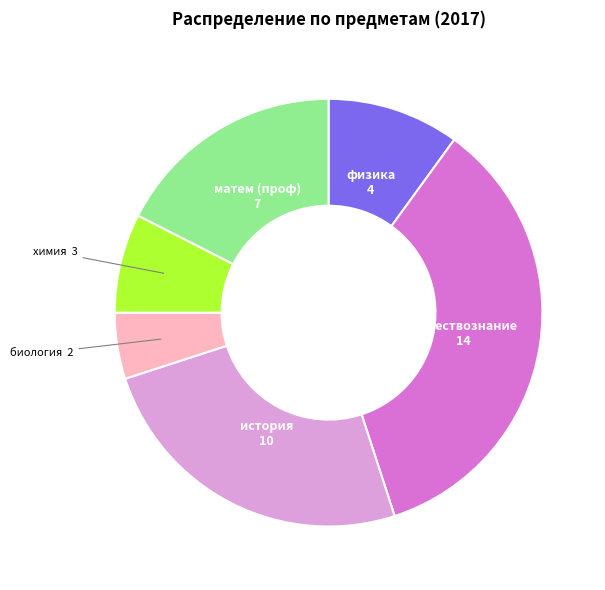

Rank the categories by value from highest to lowest.

обществознание, история, матем (проф), физика, химия, биология